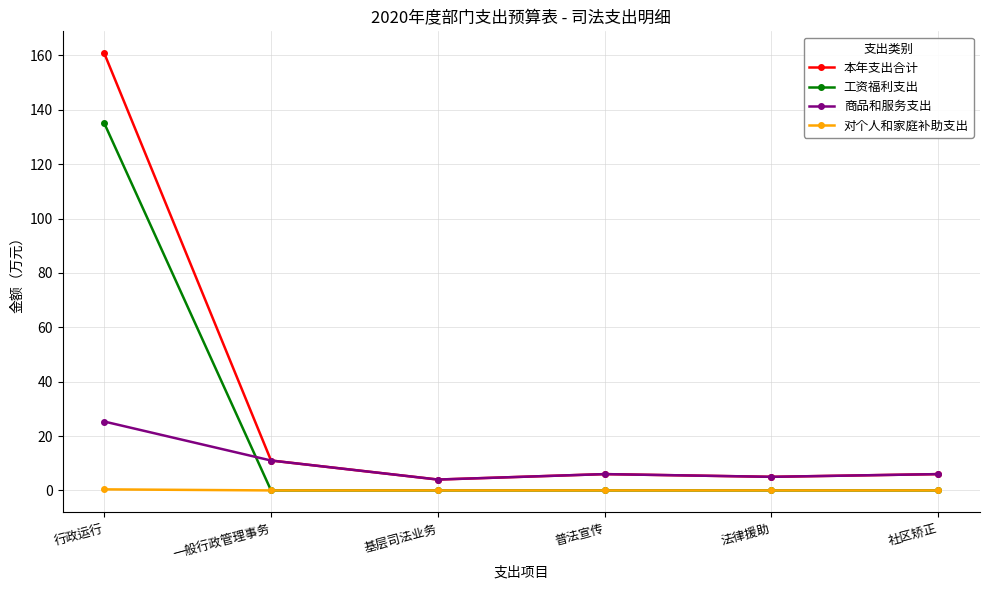

At which category is the sum across all series the highest?

行政运行